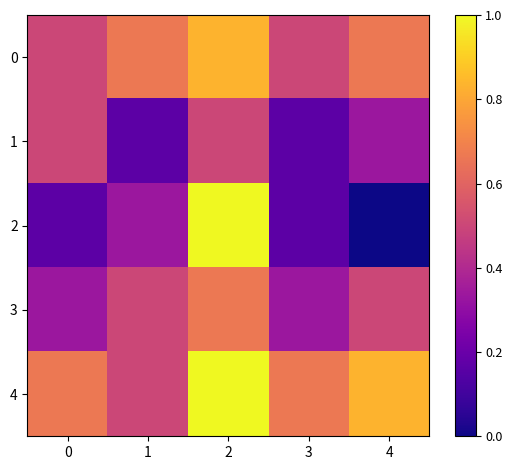

At how many categories does at least one series exceed 0?

5